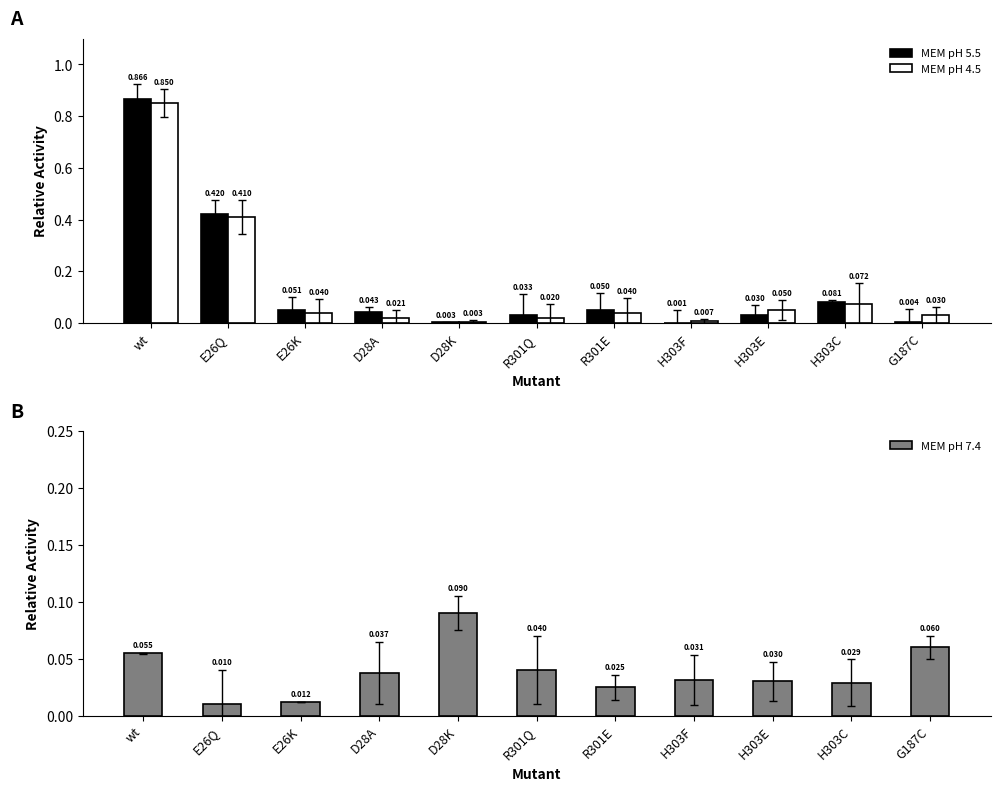

At which label is MEM pH 7.4 closest to 0?

E26Q